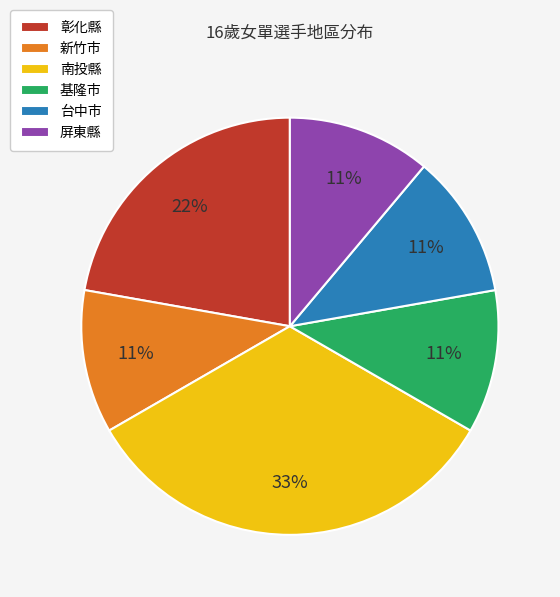

How many segments does this pie chart have?

6